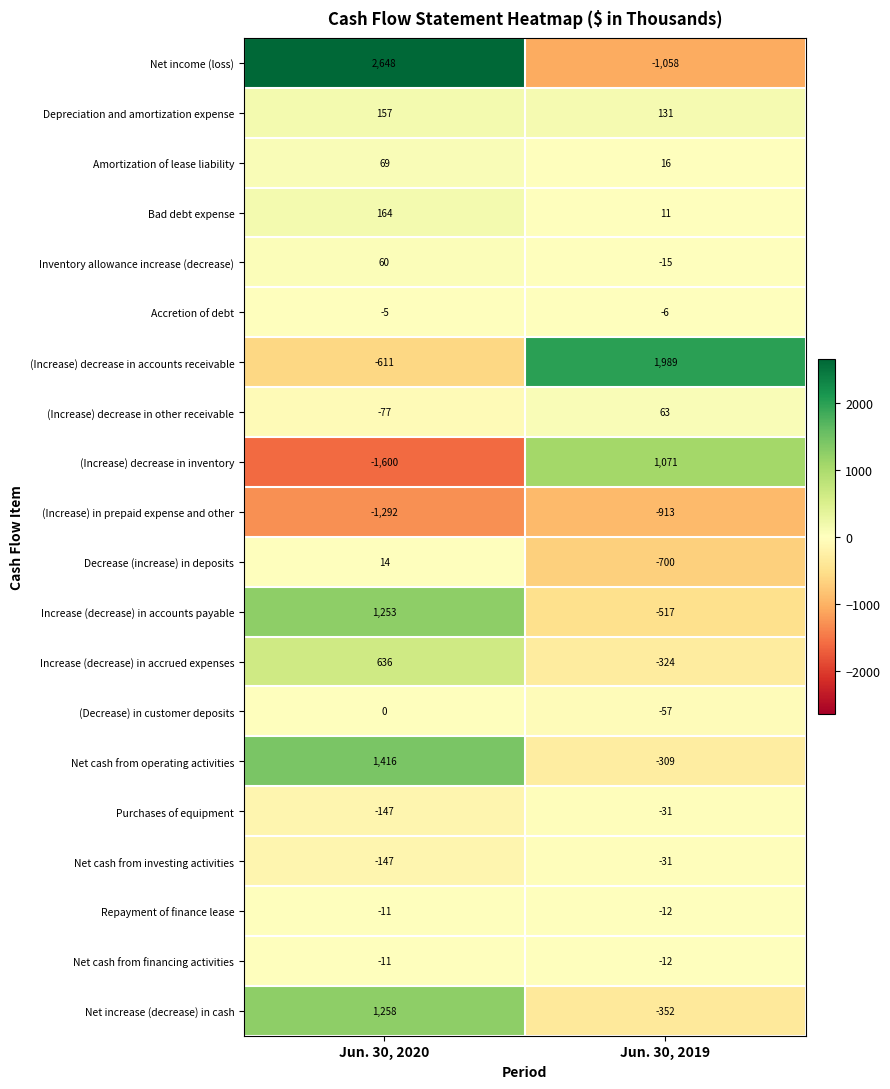

The value of Depreciation and amortization expense at Jun. 30, 2019 is 220. True or false?

False